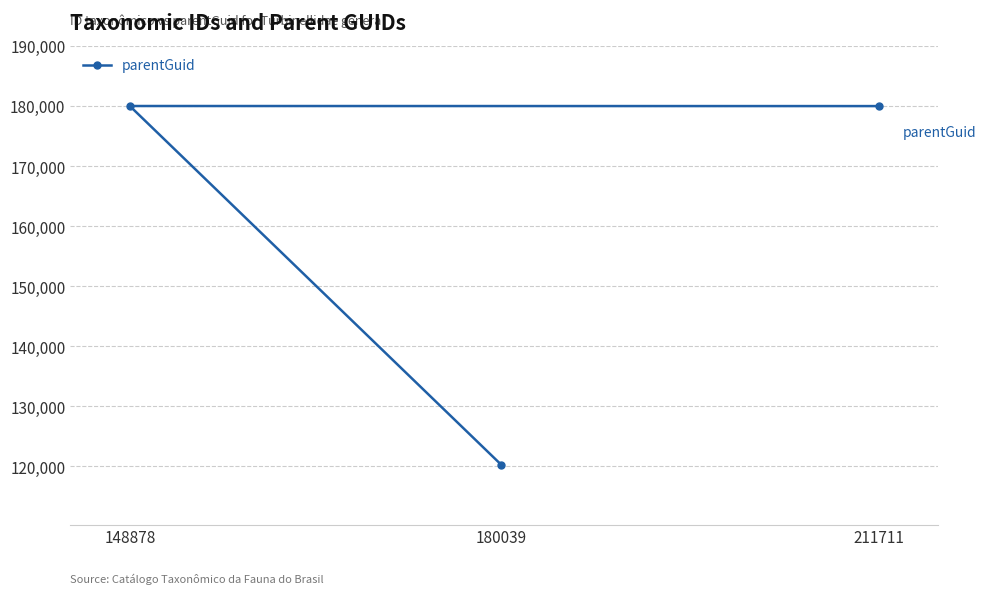

What is the value of the 1st point from the left?

180046